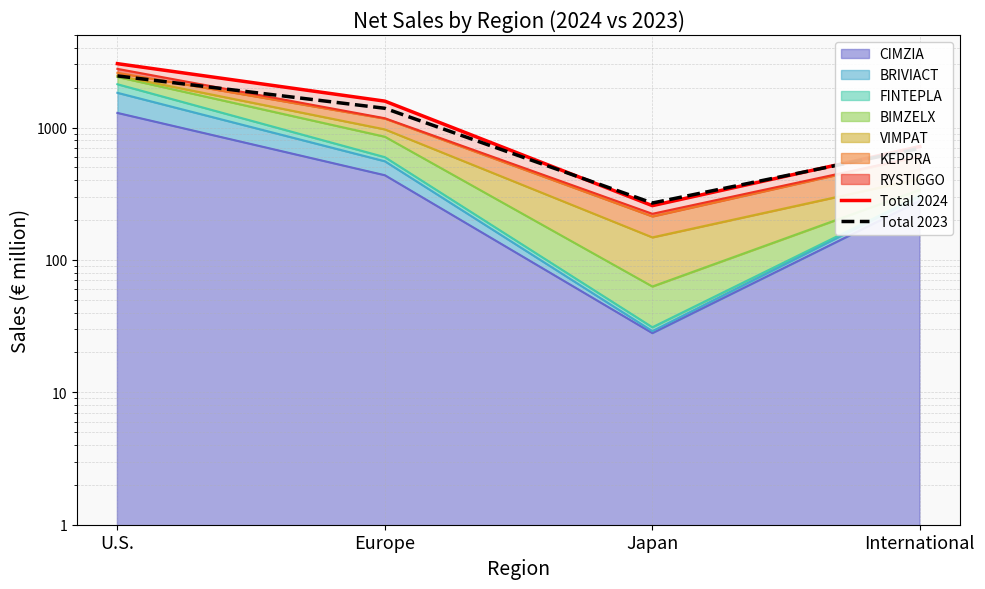

What is the average value of the Total 2023 series?

1204